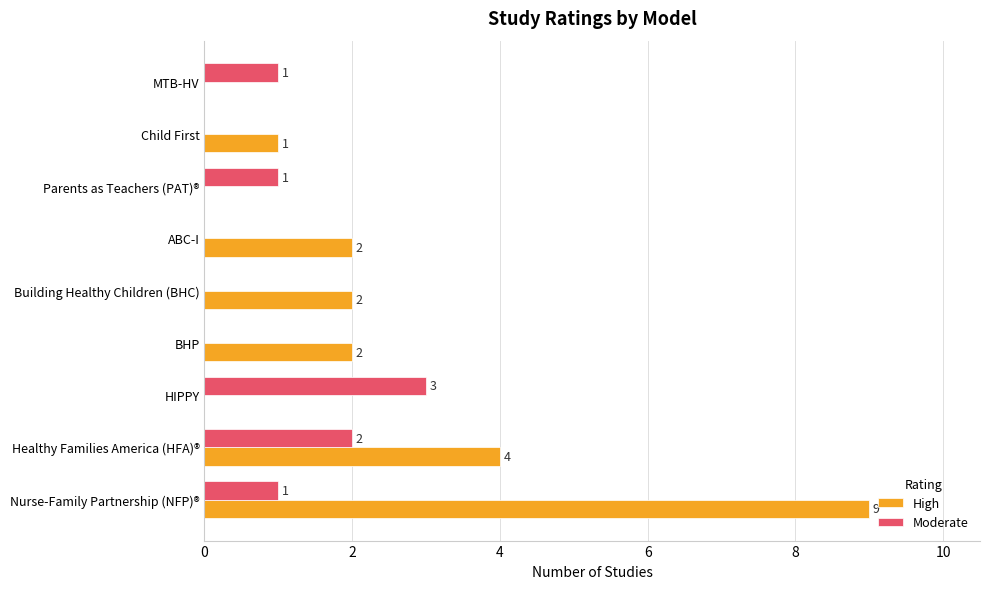

Is it true that High equals 1 at ABC-I?

False